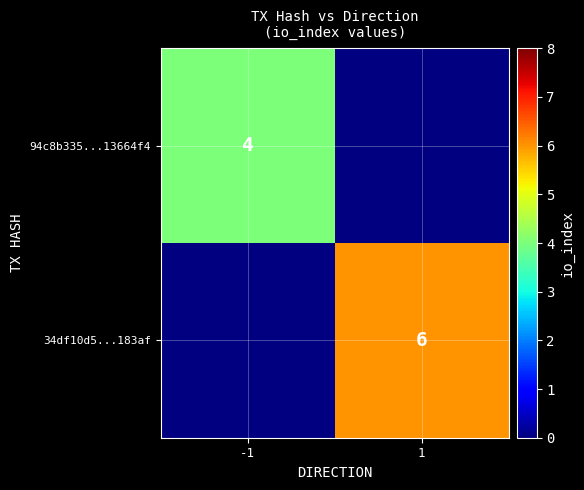

The 94c8b335...13664f4 series shows 4 at -1. True or false?

True